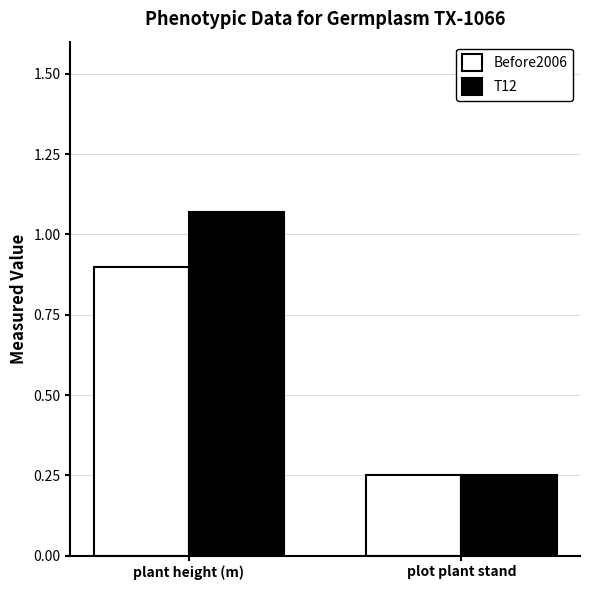

What is the label of the 1st bar from the left?

plant height (m)